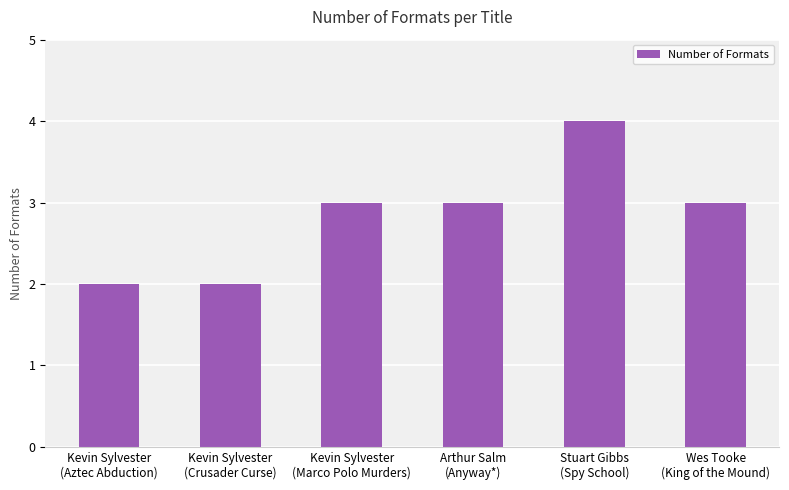

Does the chart contain any negative values?

No